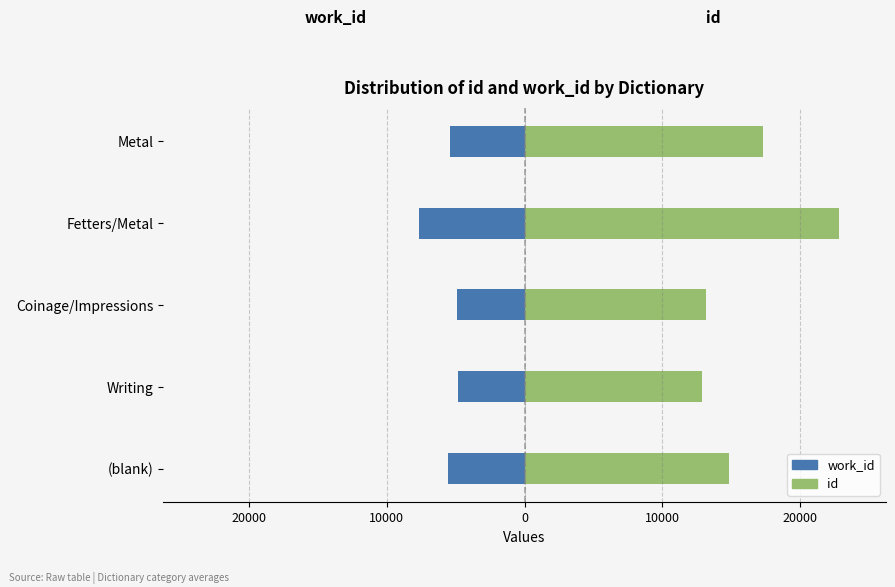

True or false: work_id (left) has a value of -7687 at Fetters/Metal.

True